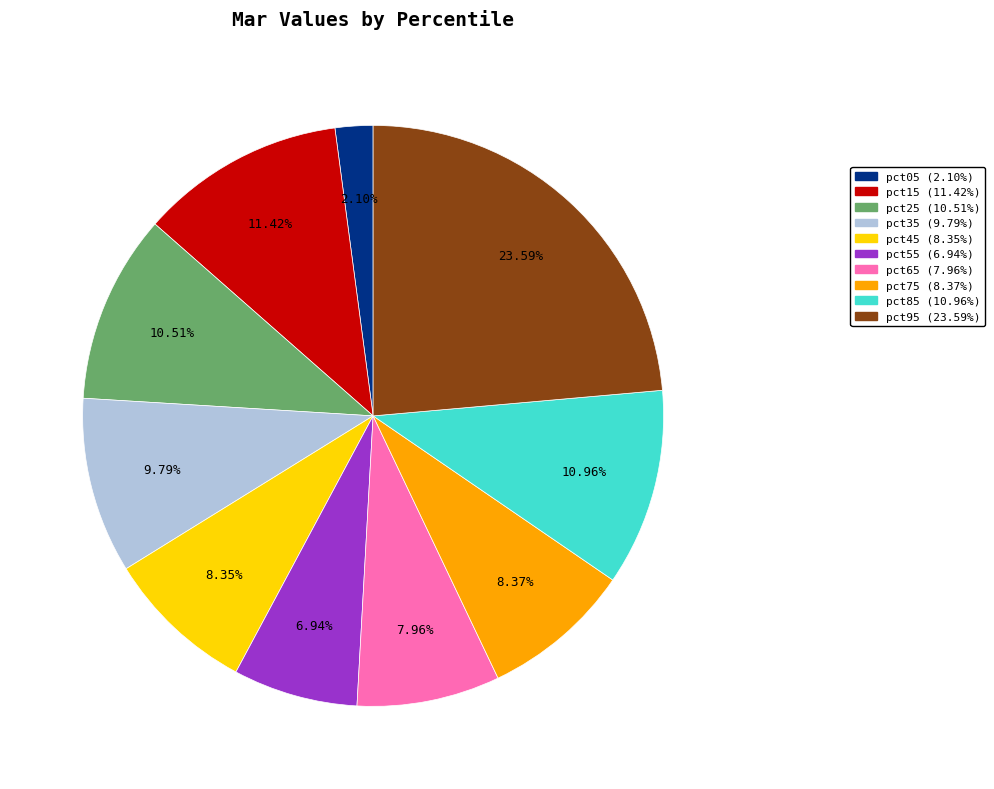

To the nearest percent, what percentage of the pie is pct45?

8%